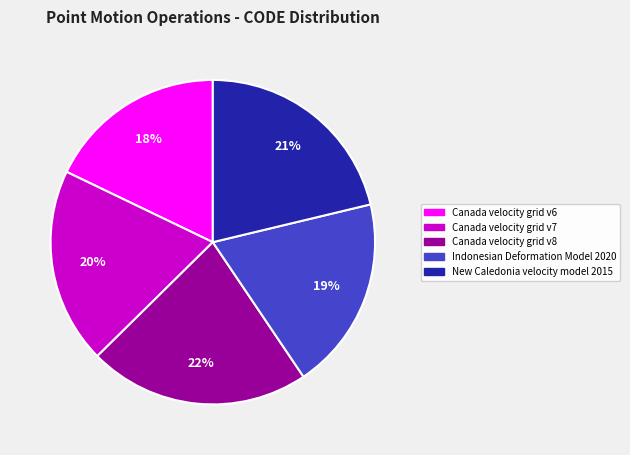

Count the number of slices in the pie.

5